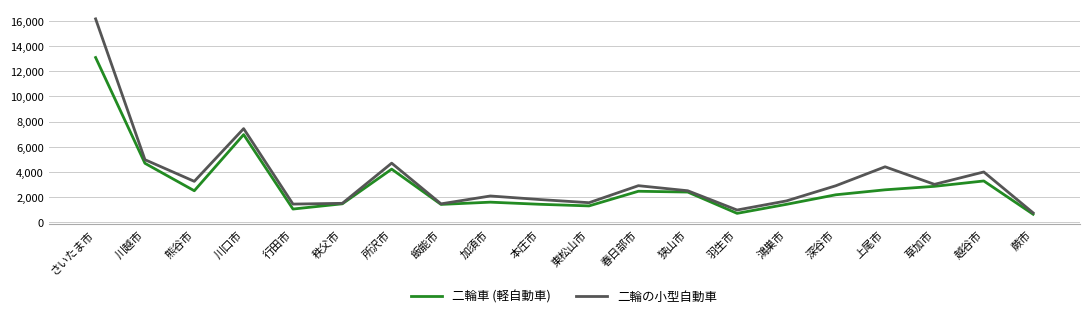

What is the minimum value shown in the chart?

634